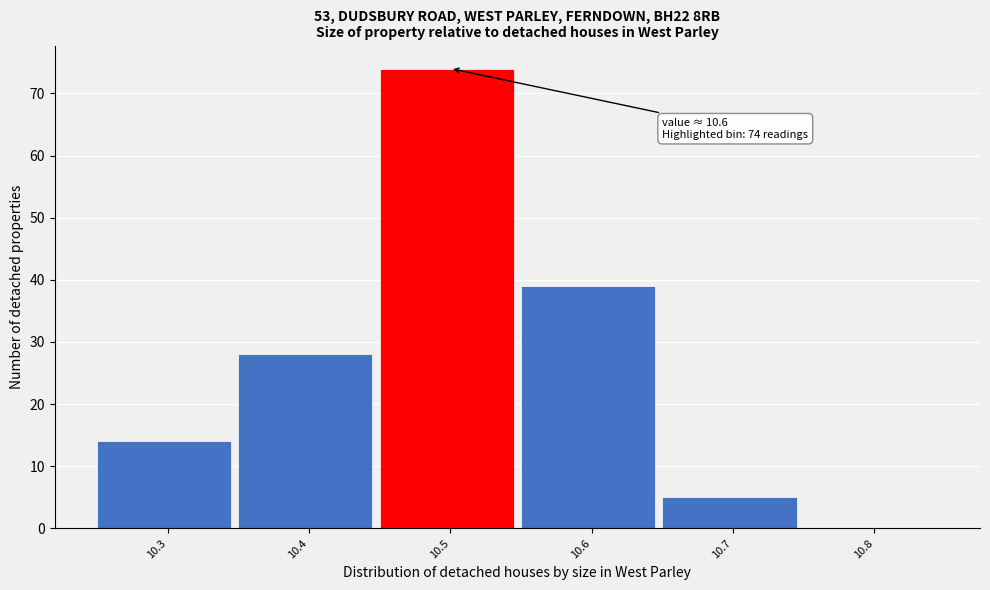

Reading right to left, list all the values displayed in this chart.

10.8=0	10.7=5	10.6=39	10.5=74	10.4=28	10.3=14